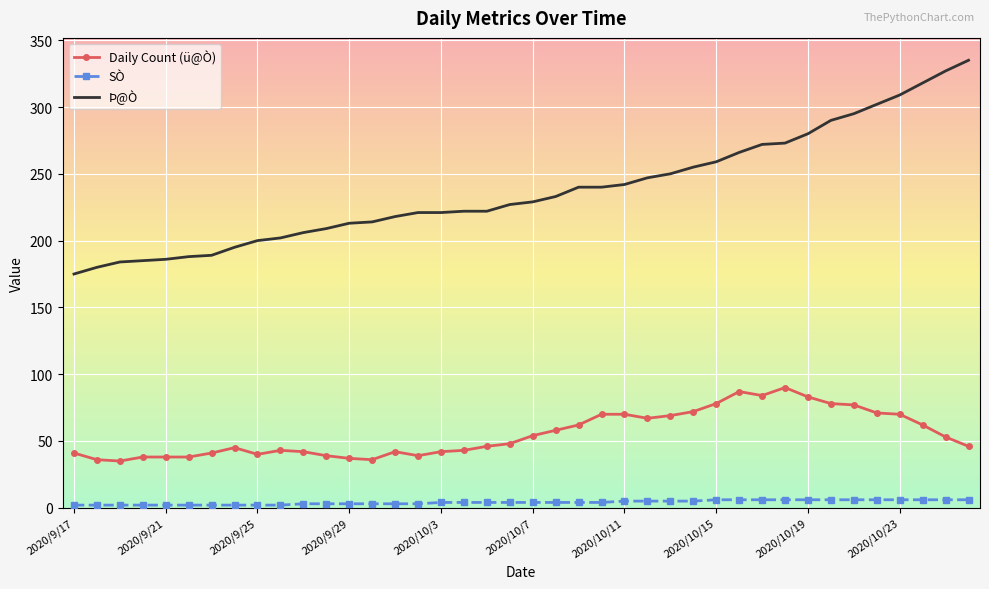

What is the minimum value shown in the chart?

2